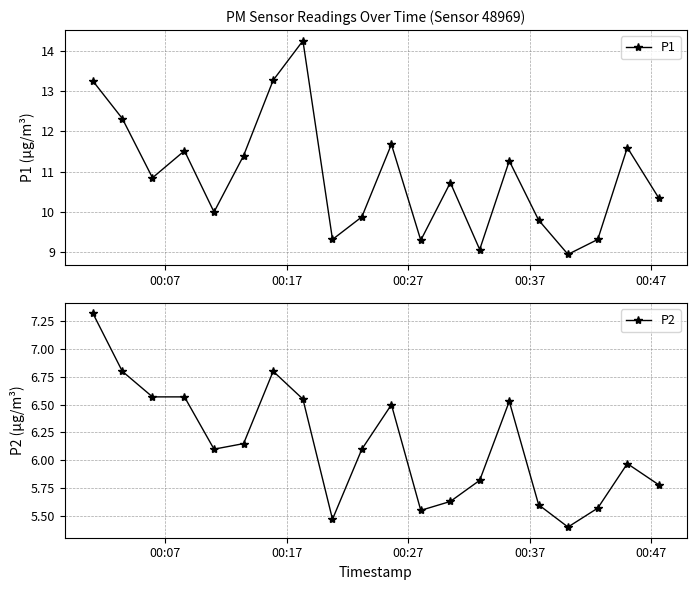

What is the value of the P1 point at the 4th from the left?

11.5